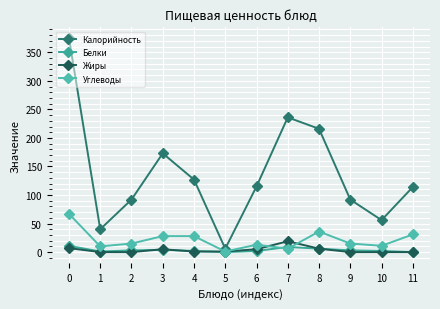

Which category has the lowest value across all series?

5